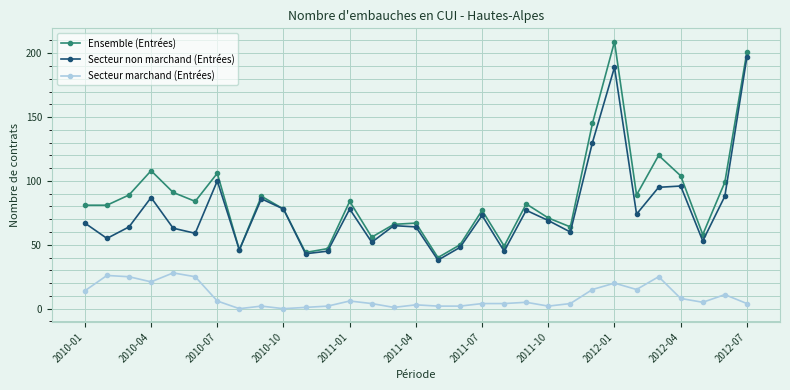

True or false: Secteur non marchand (Entrées) and Secteur marchand (Entrées) intersect in this chart.

False